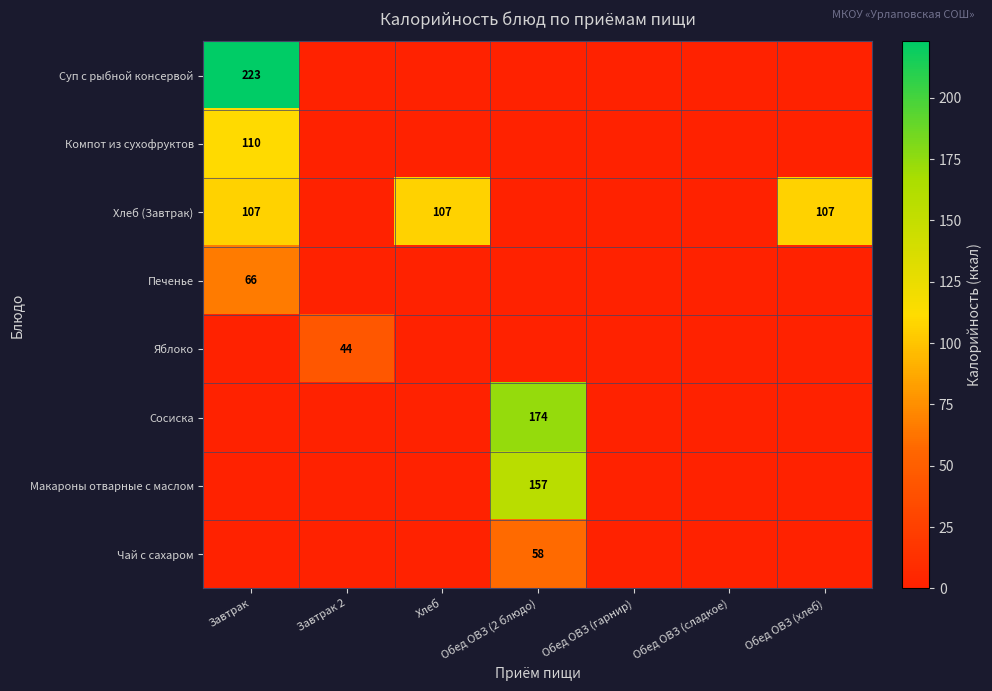

Count the number of data series in this chart.

8